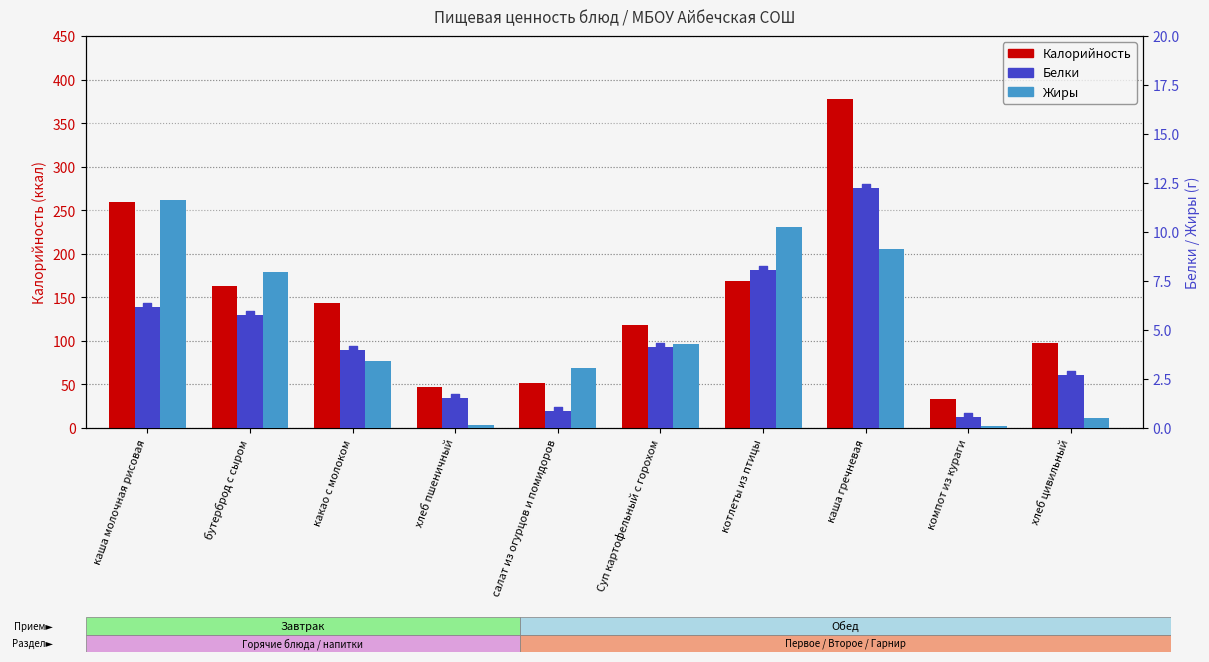

Which series reaches the maximum Y coordinate?

Калорийность